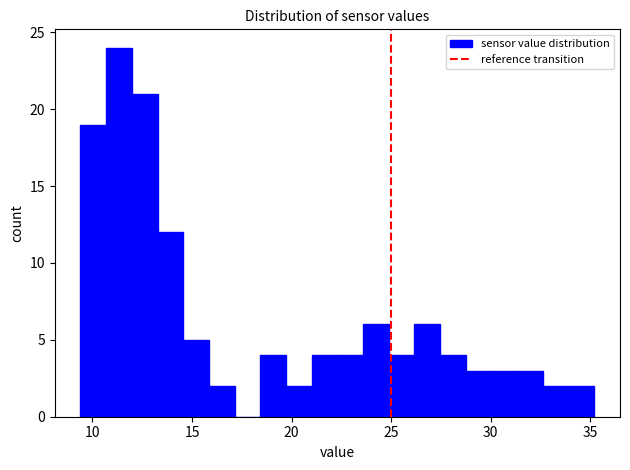

Around what value on the x-axis is the tallest bar? Give the approximate position of its centre, as read against the axis.

11.5